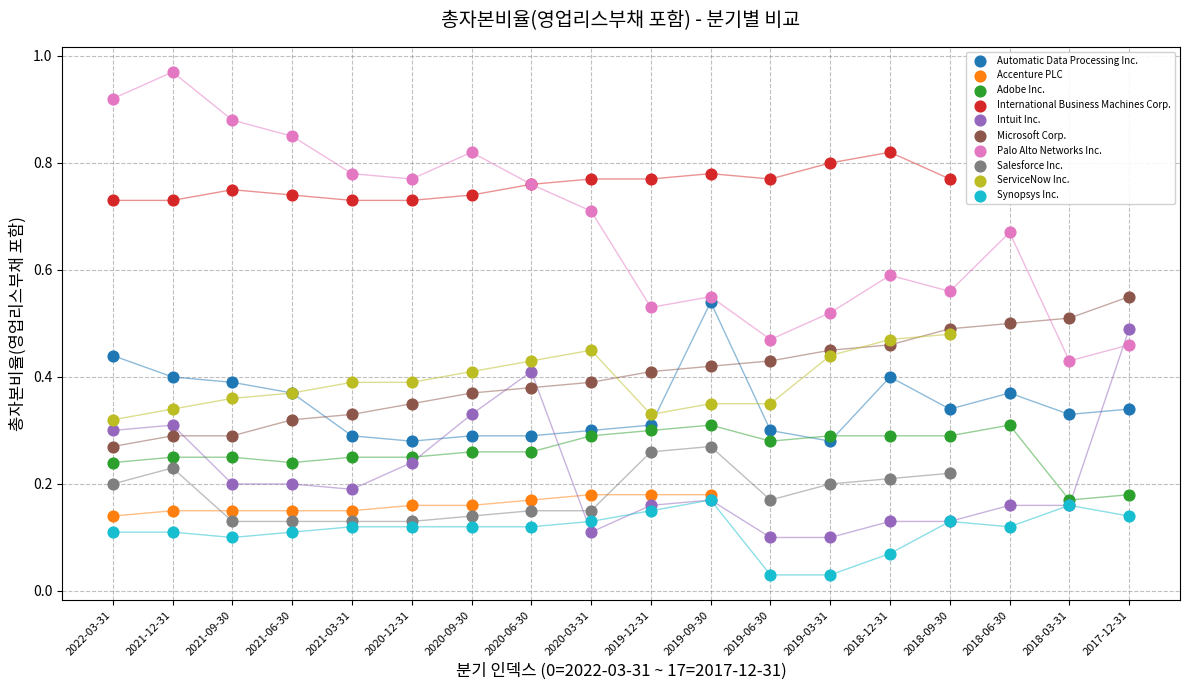

What are all the series names shown in the legend?

Automatic Data Processing Inc., Accenture PLC, Adobe Inc., International Business Machines Corp., Intuit Inc., Microsoft Corp., Palo Alto Networks Inc., Salesforce Inc., ServiceNow Inc., Synopsys Inc.